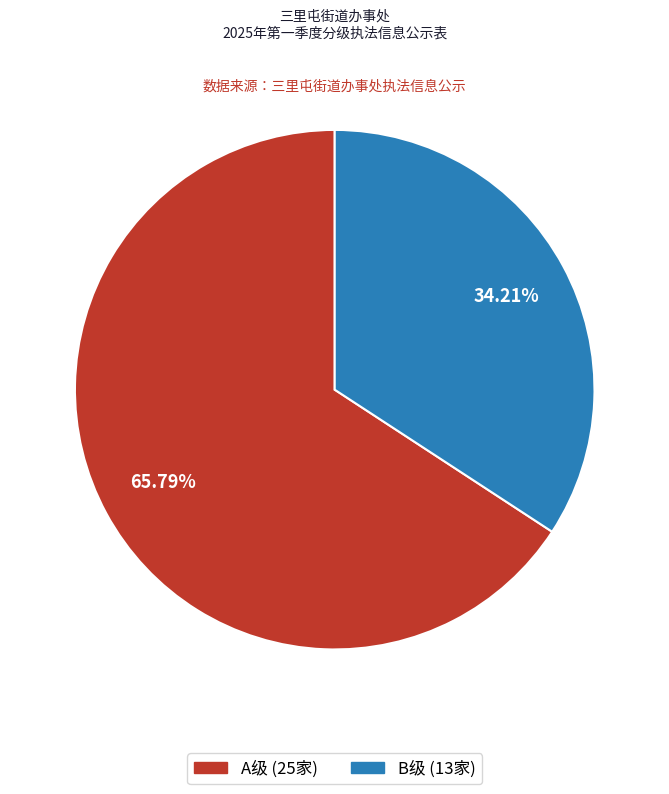

Does any single category account for the majority?

Yes